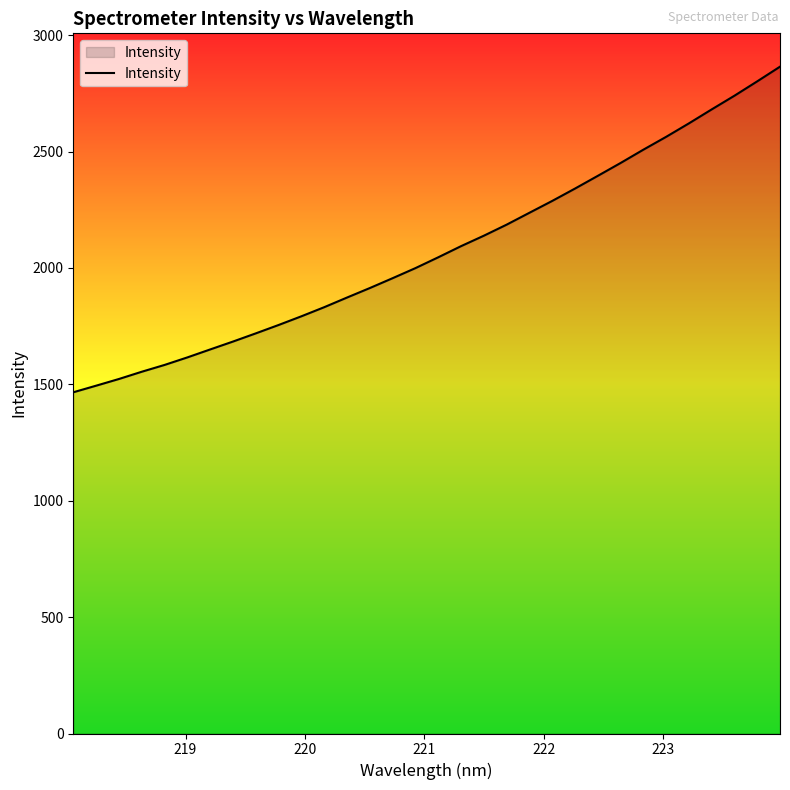

How many lines are shown in the chart?

1